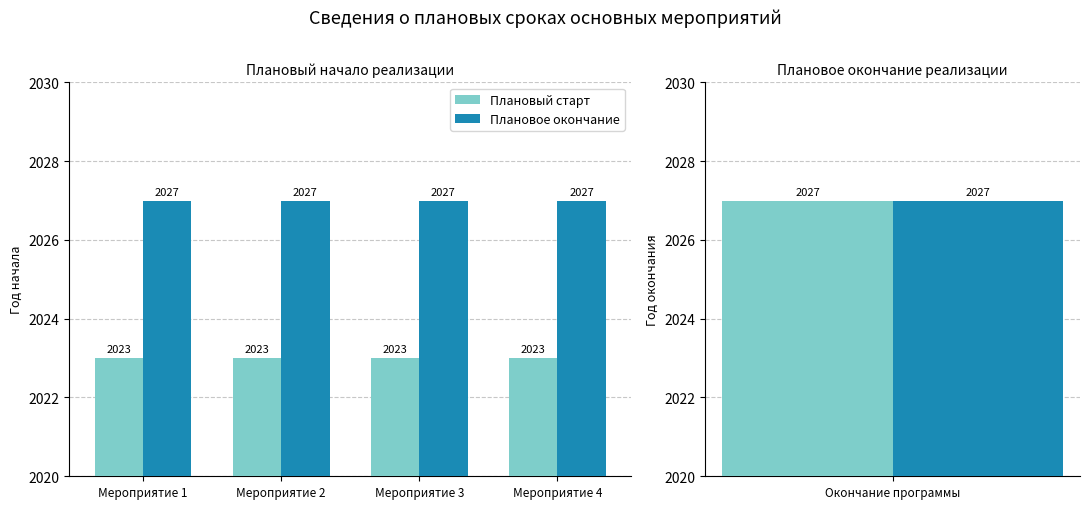

What is the sum of all Плановый старт values?

8092